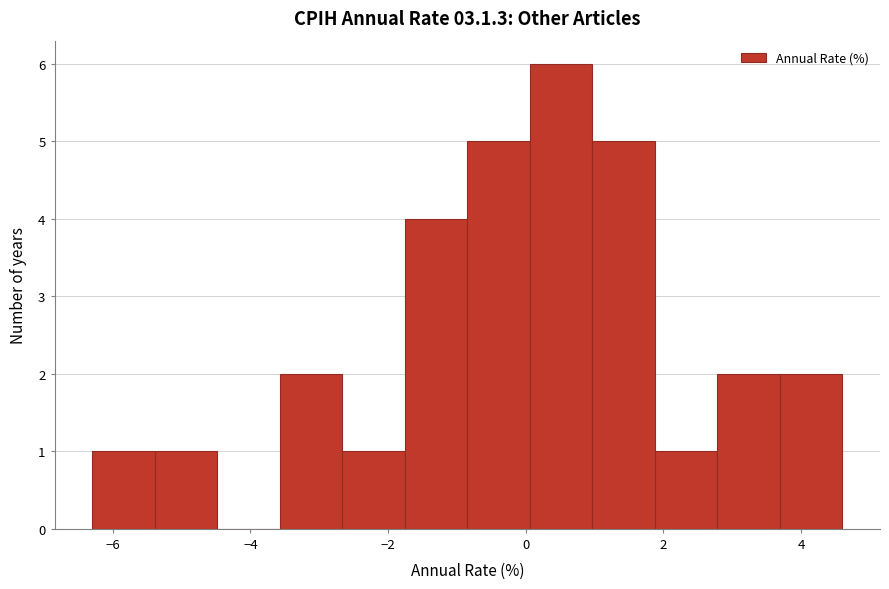

What is the height of the bar covering -0.8 to 0.0 on the x-axis? Neither the bar edges nor the heights are printed on the chart, so give them approximately, as read against the axes.

5